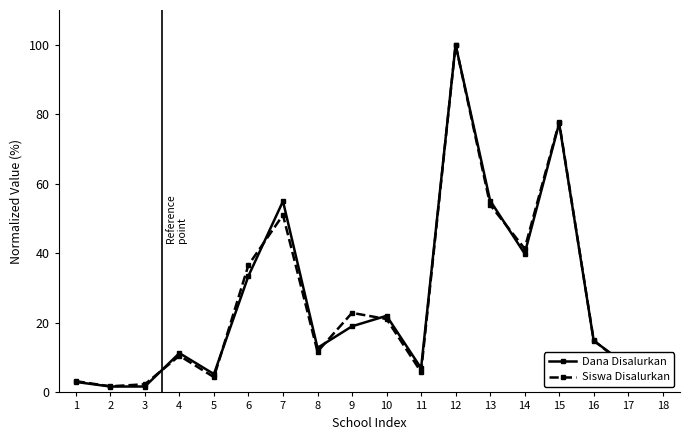

Where is the first local maximum for Siswa Disalurkan?

4